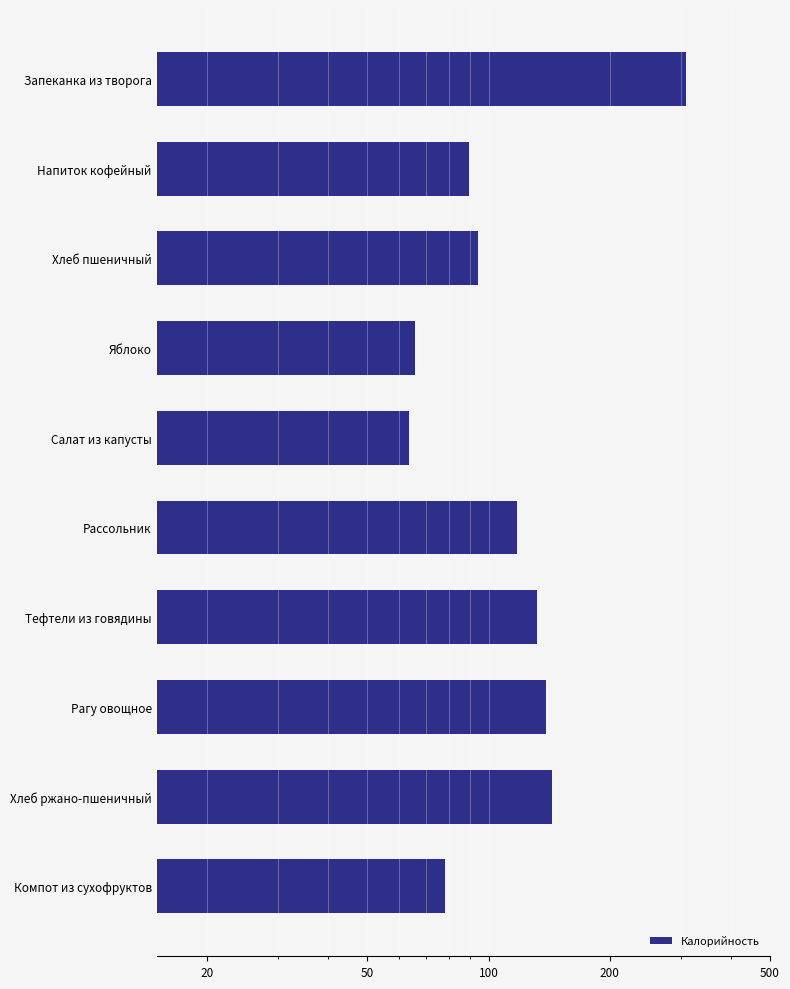

What is the value of the 9th bar from the left?

144.0